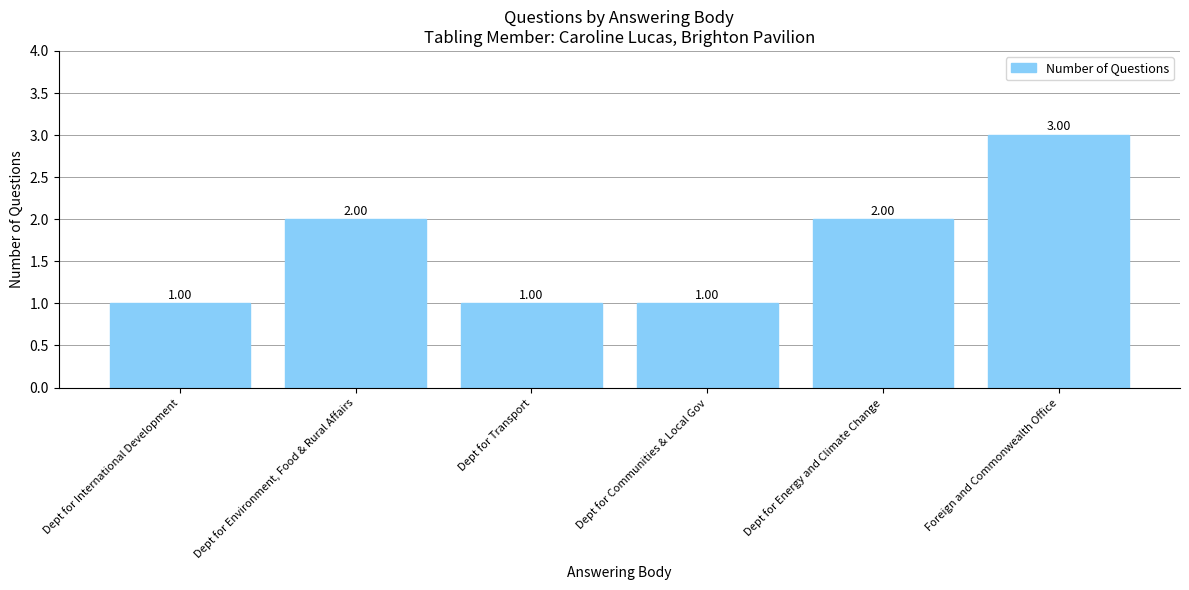

True or false: the data shows 2 at Dept for Energy and Climate Change.

True